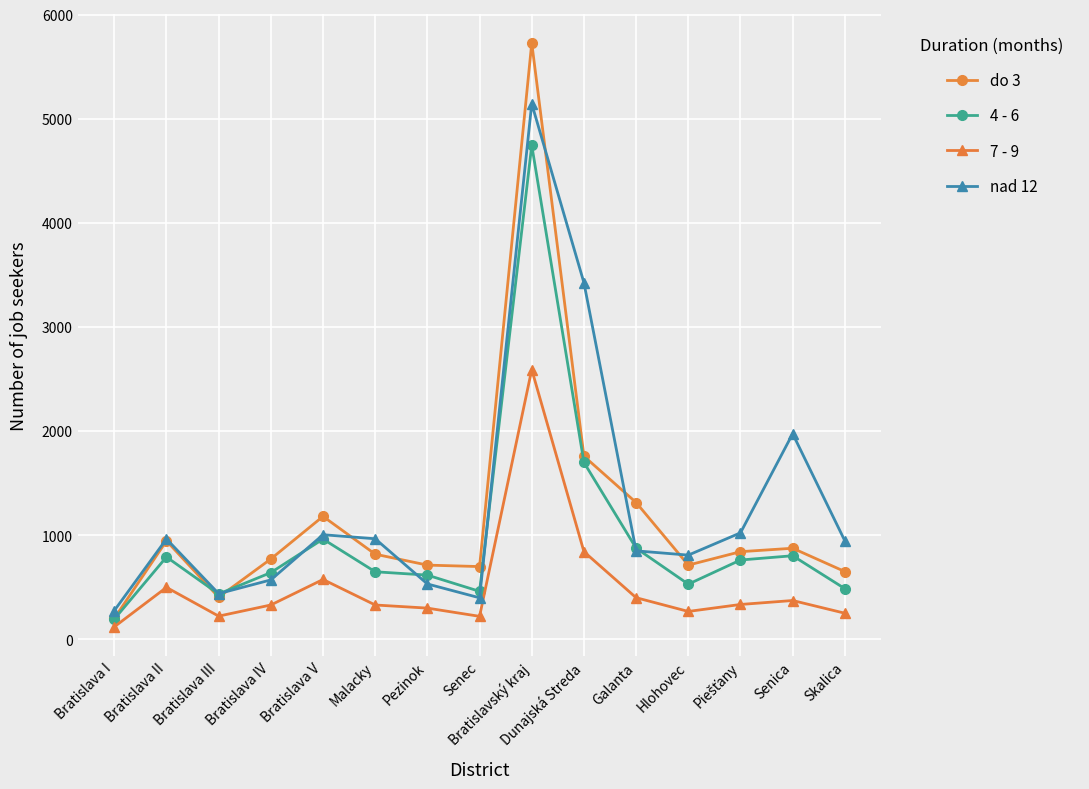

What is the sum of all nad 12 values?

19310